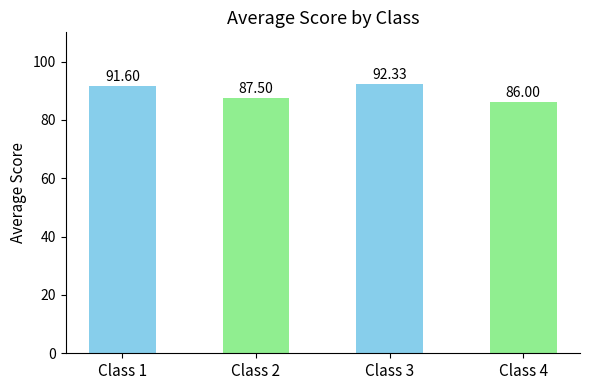

Reading right to left, transcribe all the data shown in this chart.

Class 4=86.0	Class 3=92.3	Class 2=87.5	Class 1=91.6